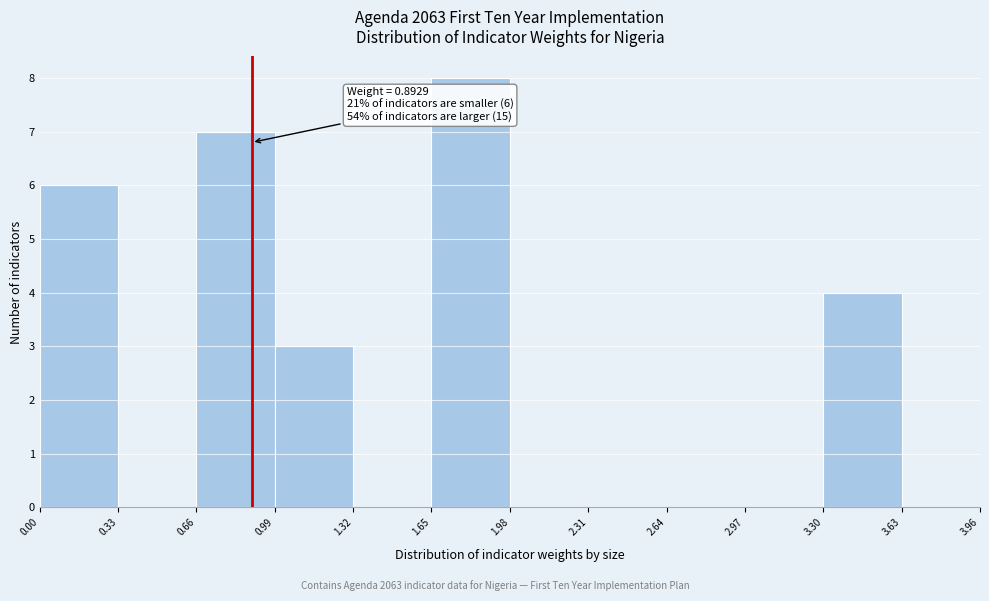

Over which range of the x-axis is the bar tallest?

1.65 to 1.98